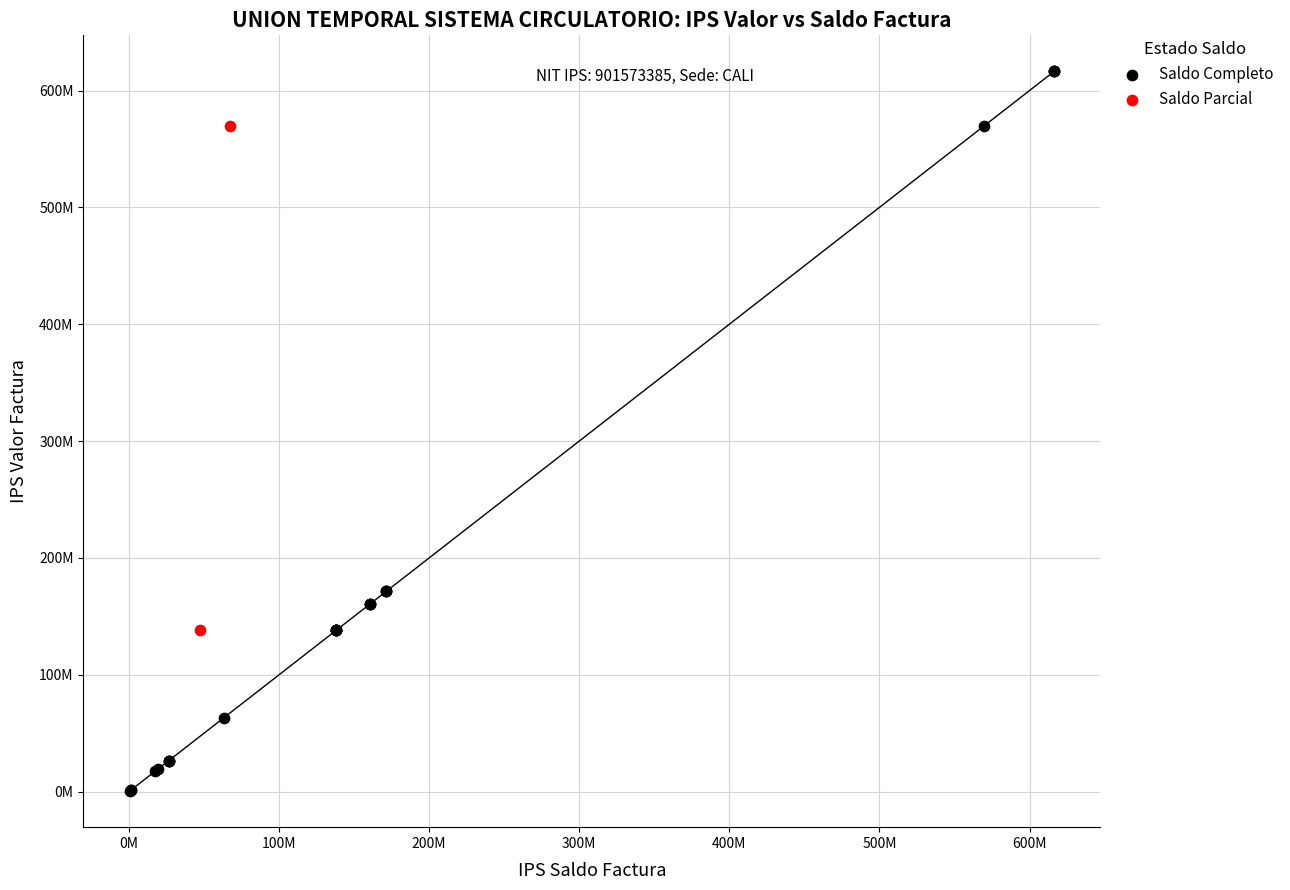

Which series has the widest spread of Y values?

Saldo Completo